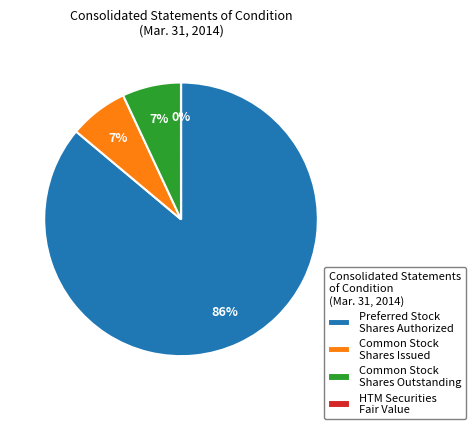

The Common Stock Shares Outstanding slice represents 1% of the pie. True or false?

False